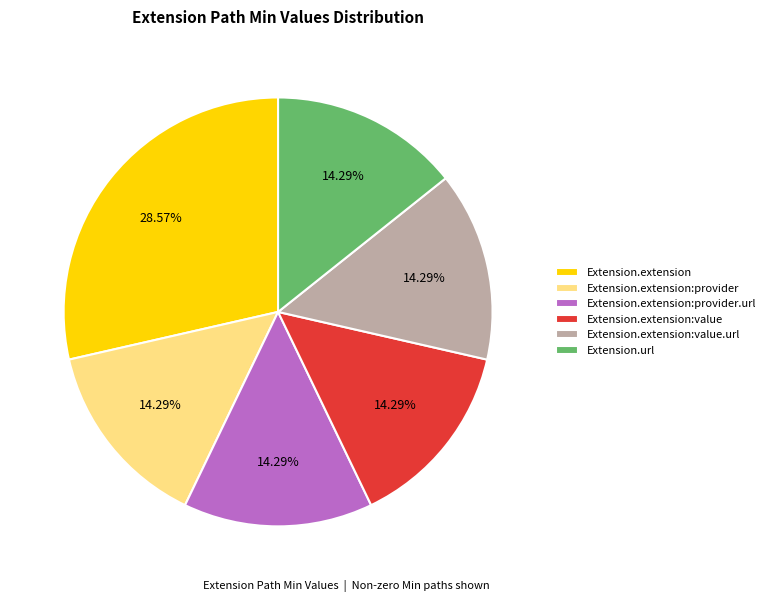

To the nearest percent, what is the average slice percentage?

17%